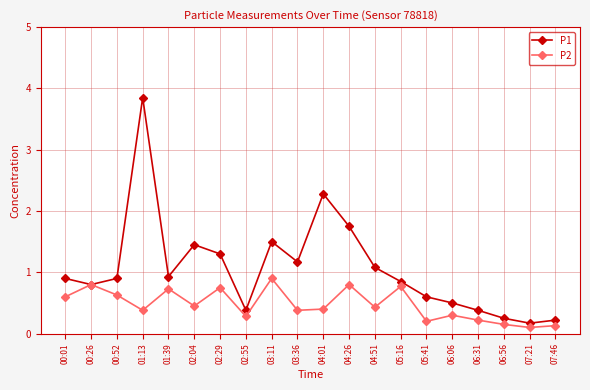

Between 02:29 and 04:01, which series saw the biggest shift?

P1